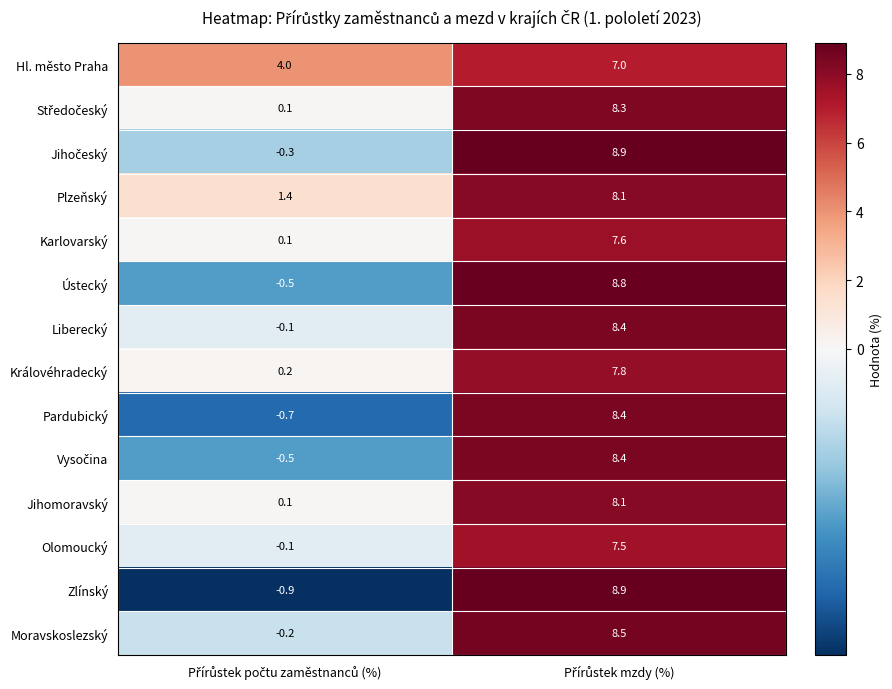

How many data points does each series have?

2